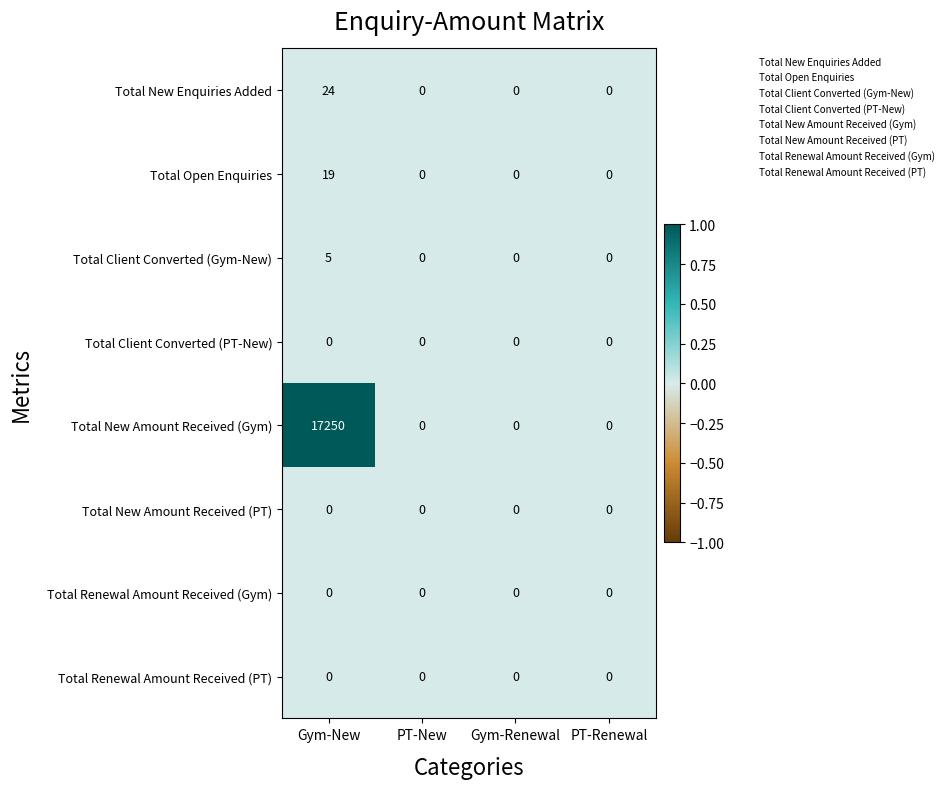

At which category does the chart reach its peak across all series?

Gym-New